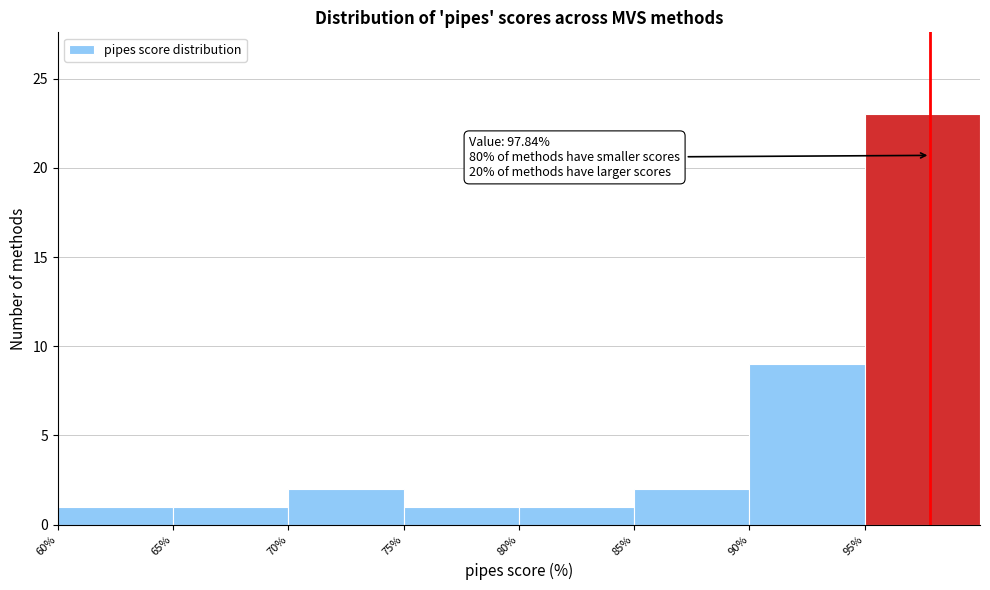

Which range on the x-axis has the tallest bar?

95 to 100